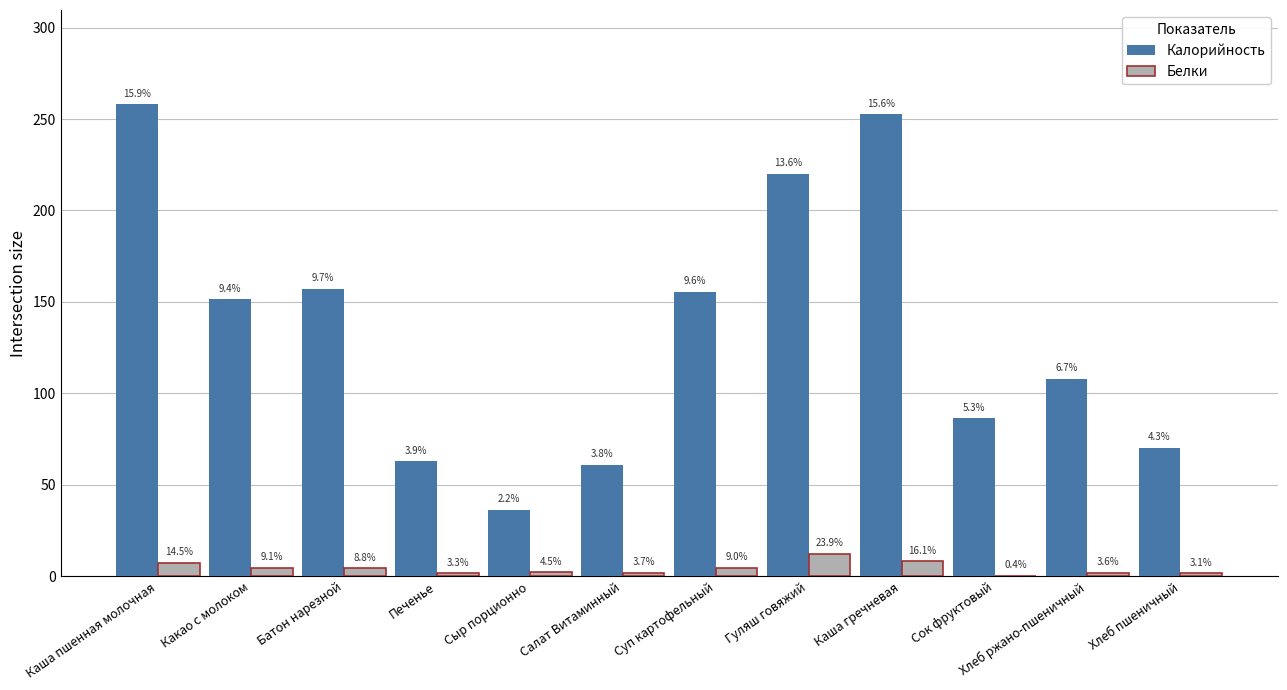

What is the minimum value for Калорийность?

36.4